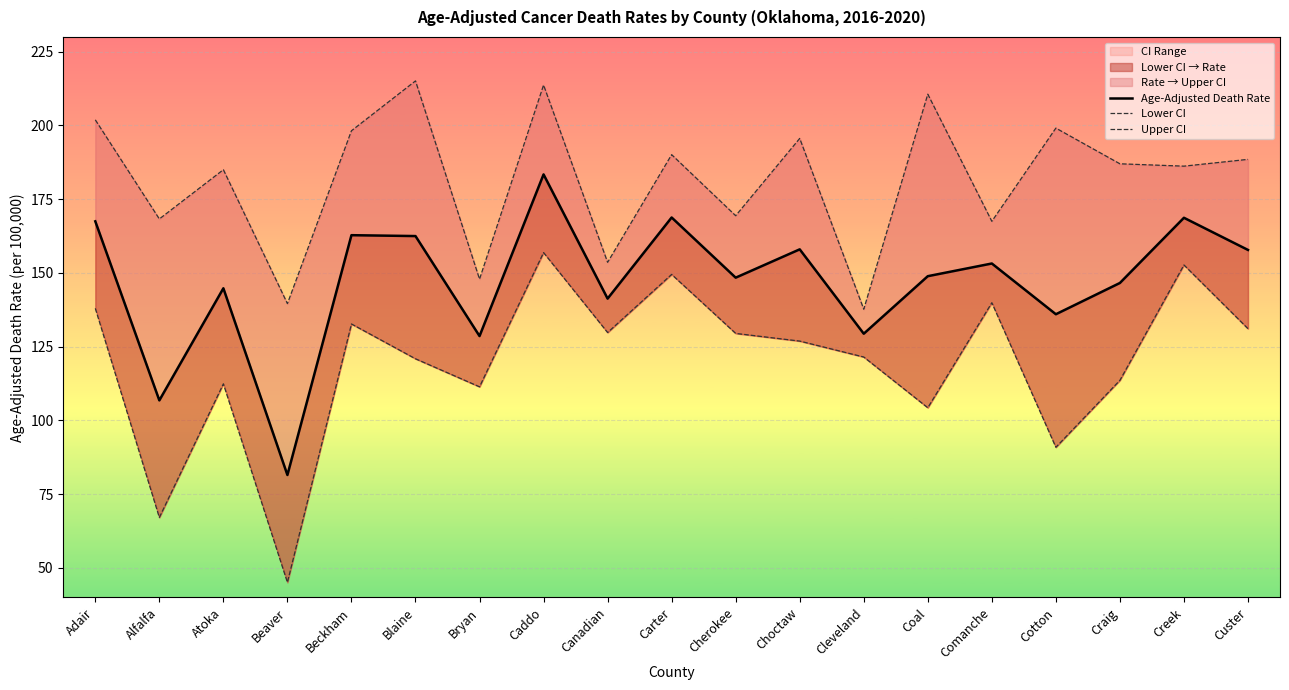

Which category has the lowest value in the Age-Adjusted Death Rate series?

Beaver